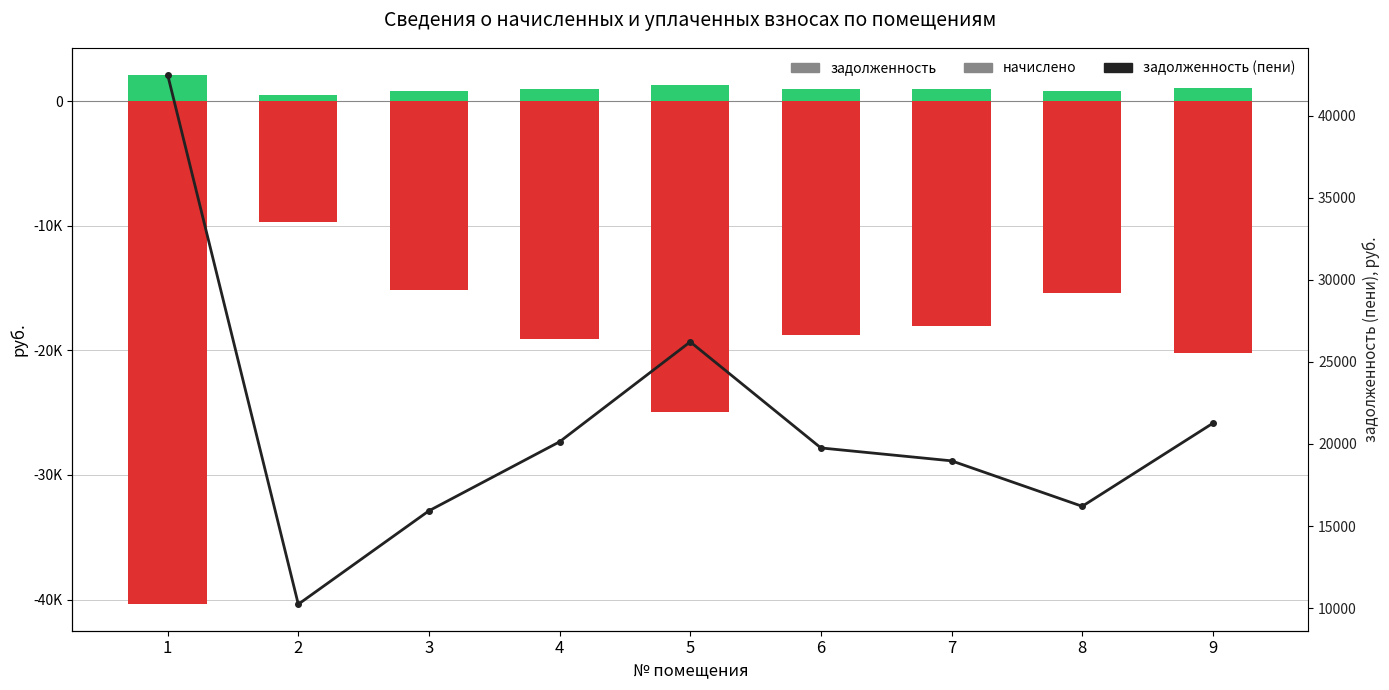

What is the value of the задолженность bar at the 8th from the left?

-15397.4